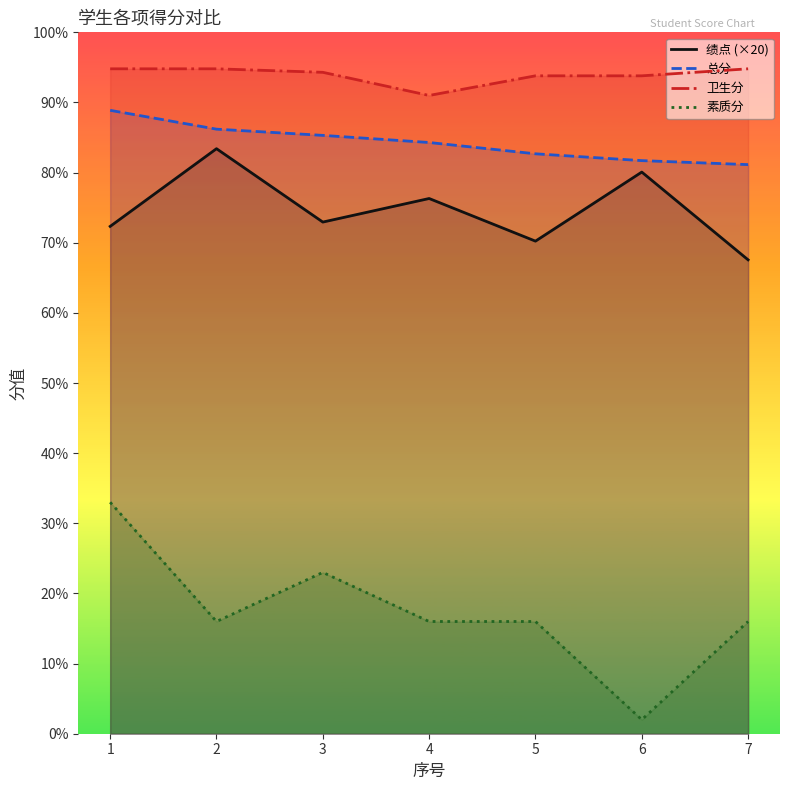

What is the difference between the maximum and second lowest values in the 卫生分 series?

1.0